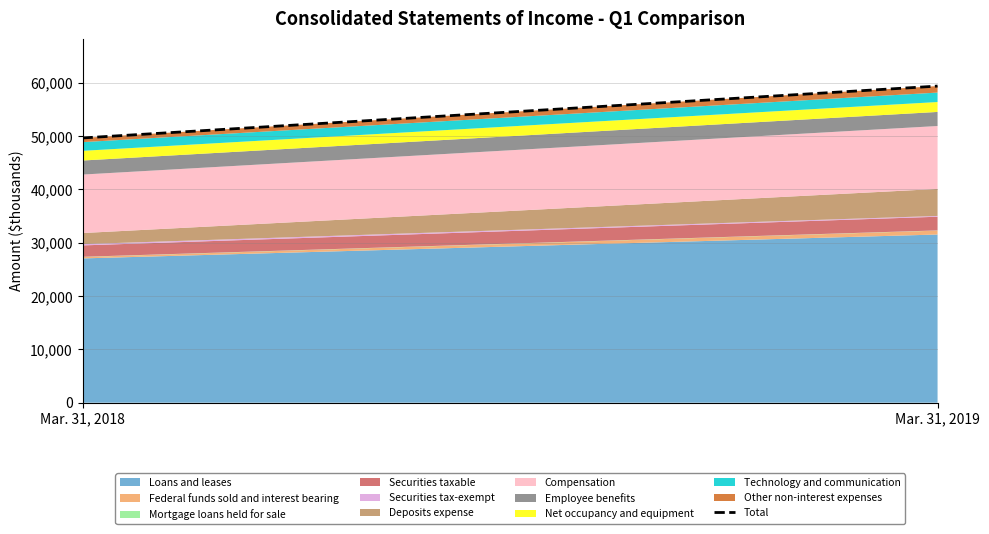

What is the highest value of the Loans and leases series?

31544